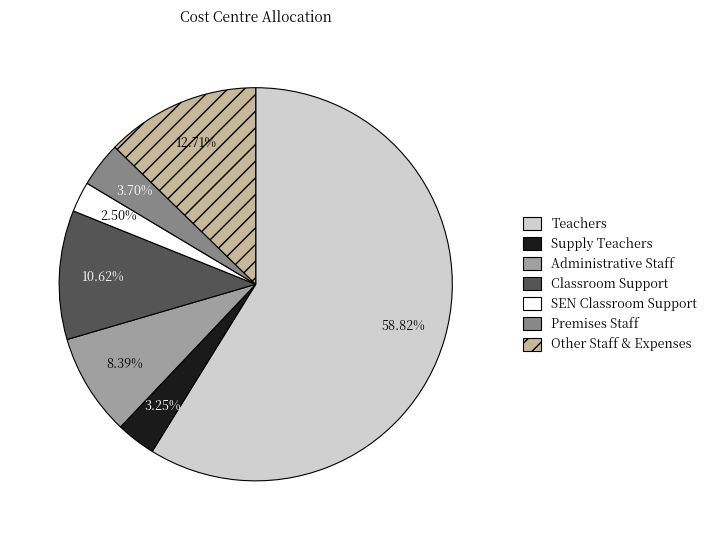

Which category has the biggest portion of the pie?

Teachers